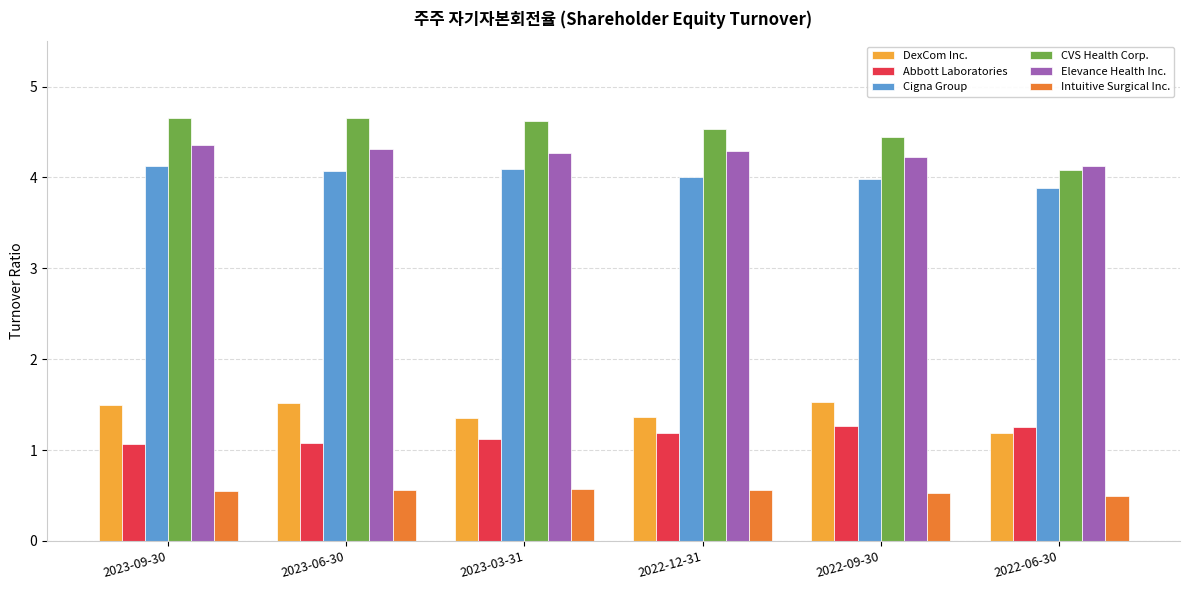

Rank the series at 2022-09-30 from highest to lowest value.

CVS Health Corp., Elevance Health Inc., Cigna Group, DexCom Inc., Abbott Laboratories, Intuitive Surgical Inc.